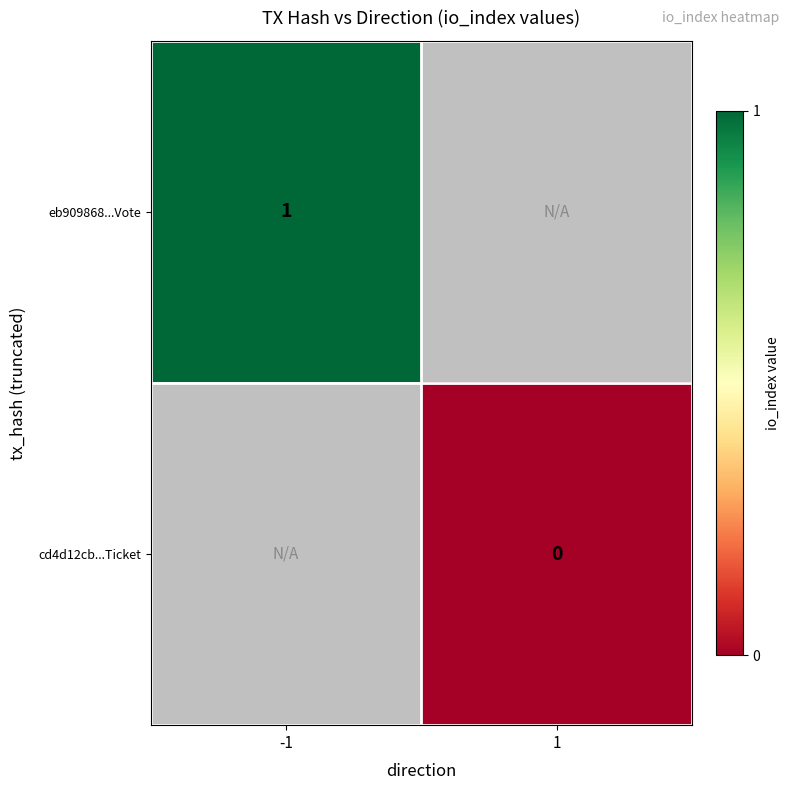

At how many categories does at least one series exceed 0?

1